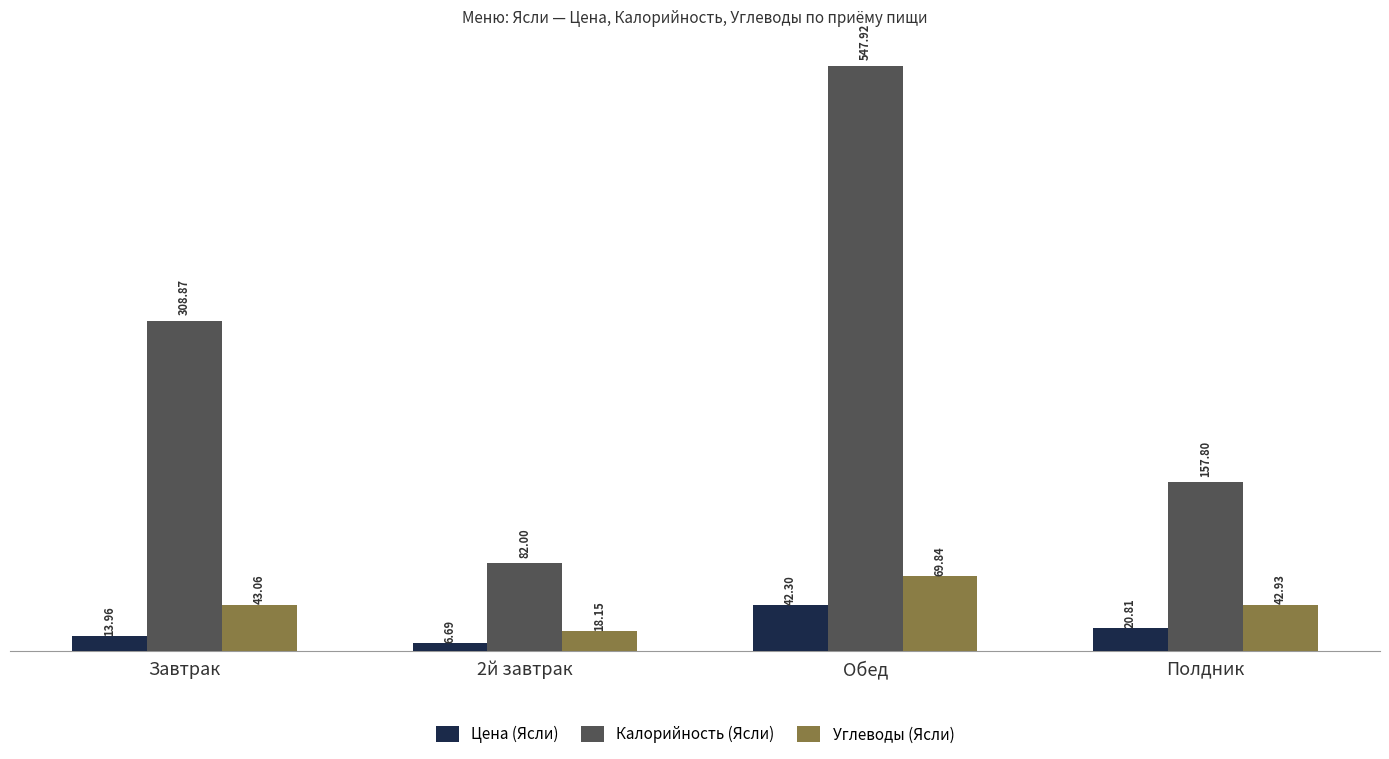

At which category does the chart reach its peak across all series?

Обед